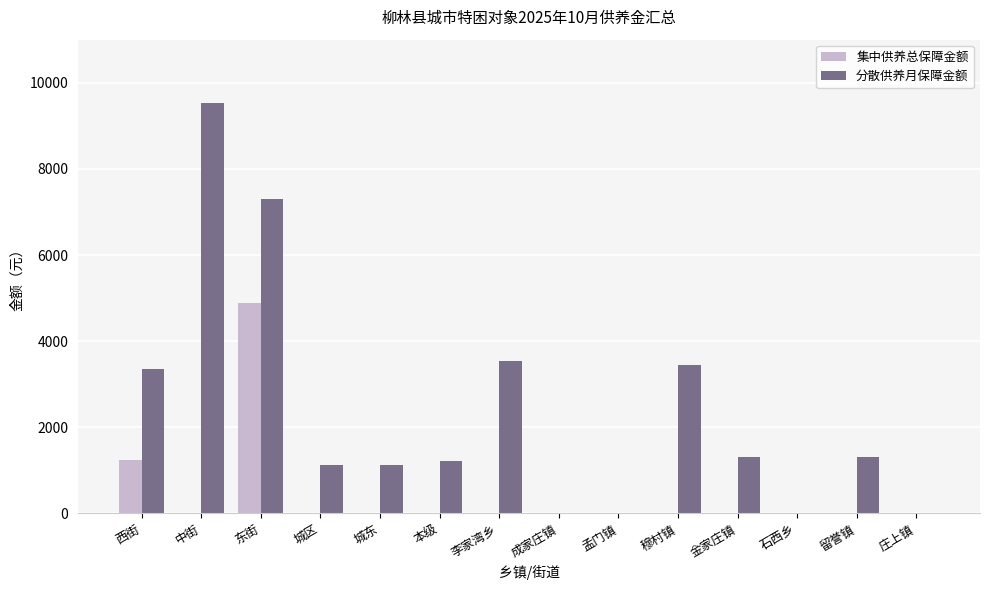

Reading right to left, what are all the values shown in this chart?

集中供养总保障金额: 庄上镇=0.0	留誉镇=0.0	石西乡=0.0	金家庄镇=0.0	穆村镇=0.0	孟门镇=0.0	成家庄镇=0.0	李家湾乡=0.0	本级=0.0	城东=0.0	城区=0.0	东街=4878.5	中街=0.0	西街=1232.0
分散供养月保障金额: 庄上镇=0.0	留誉镇=1317.0	石西乡=0.0	金家庄镇=1317.0	穆村镇=3451.0	孟门镇=0.0	成家庄镇=0.0	李家湾乡=3551.0	本级=1217.0	城东=1117.0	城区=1117.0	东街=7302.0	中街=9536.0	西街=3351.0